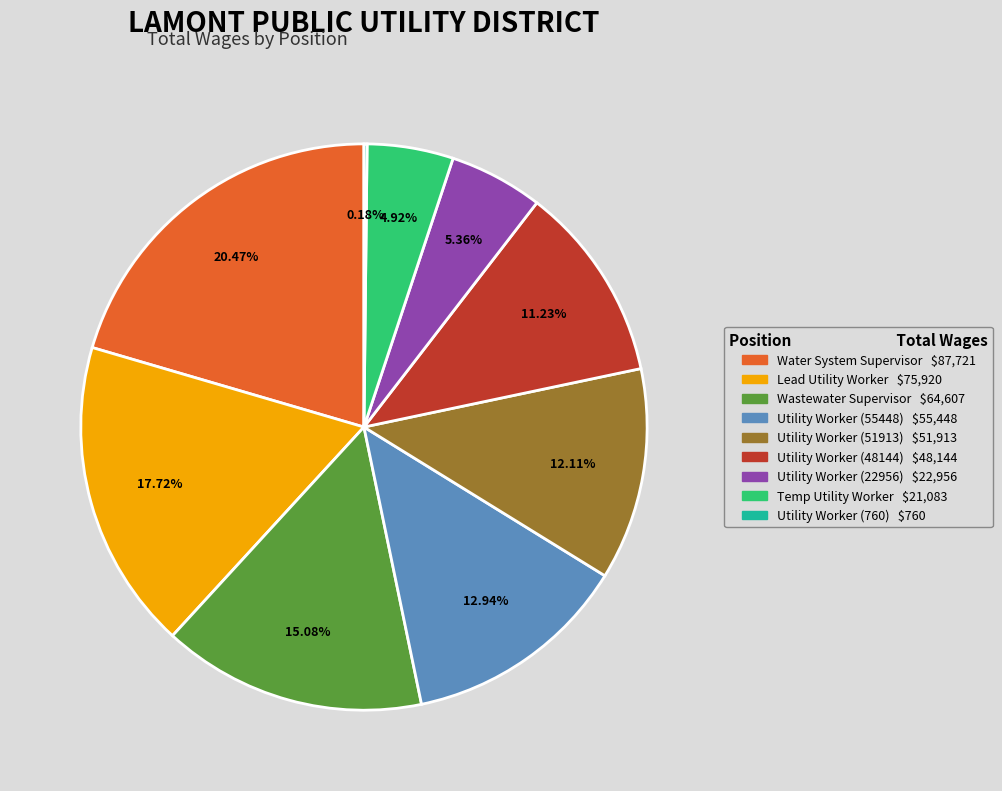

Is the sum of Utility Worker (22956) and Utility Worker (51913) greater than half?

No